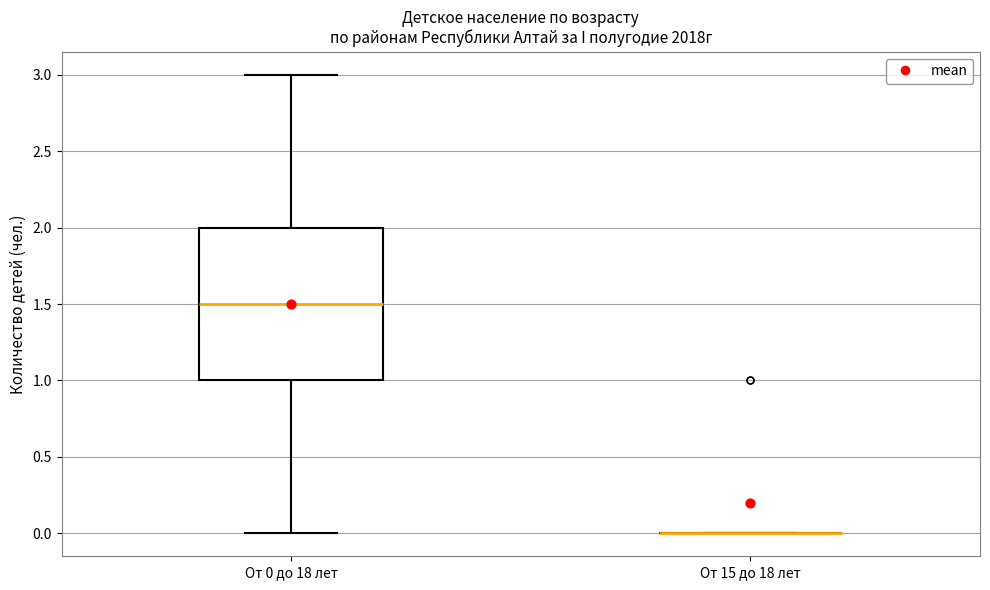

Which box is the tallest, from its lower edge to its upper edge?

От 0 до 18 лет